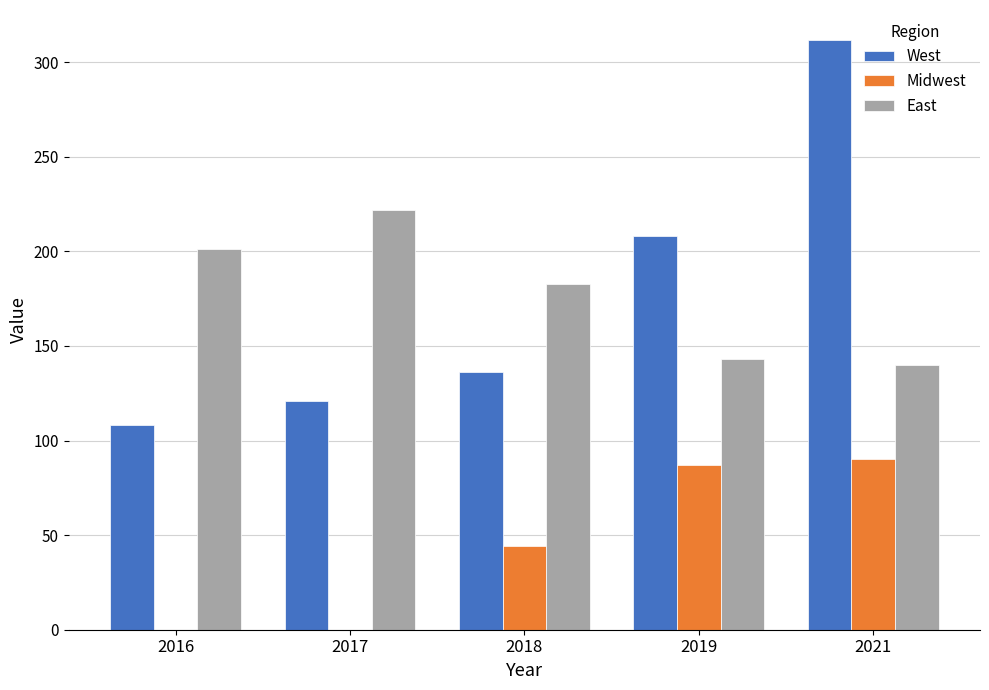

What is the sum of the Midwest values at 2018 and 2019?

131